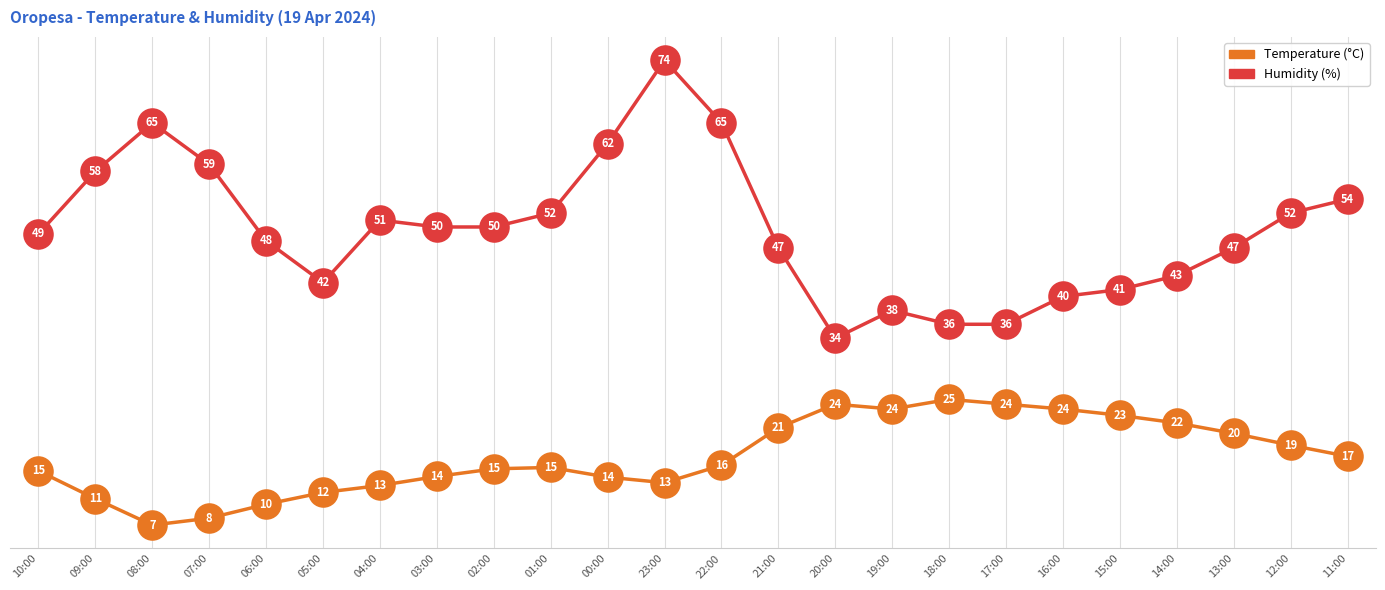

The value of Temperature (°C) at 20:00 is 24.5. True or false?

True